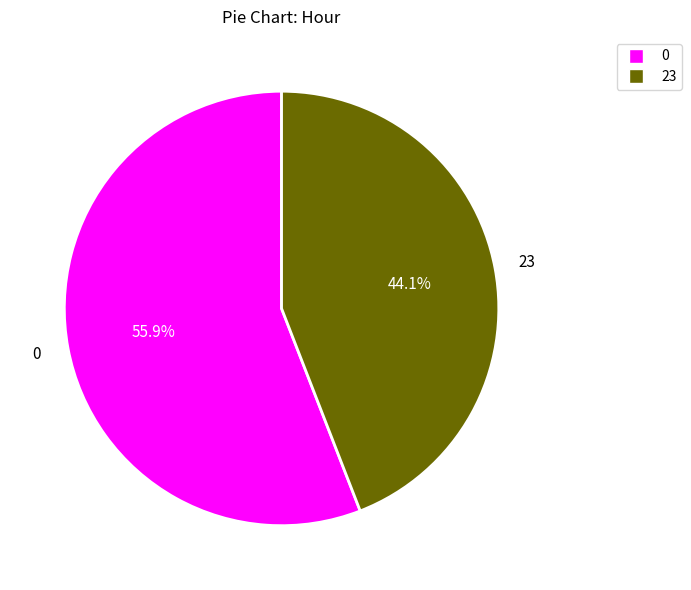

To the nearest percent, what is the difference between the largest and smallest slice percentages?

12%